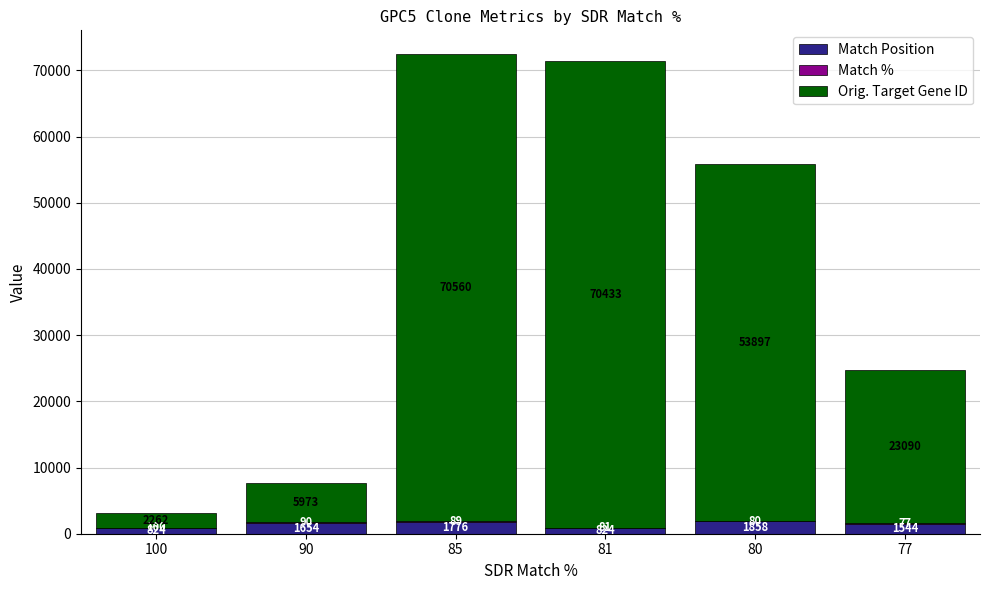

Is it true that Match Position equals 1654 at 90?

True